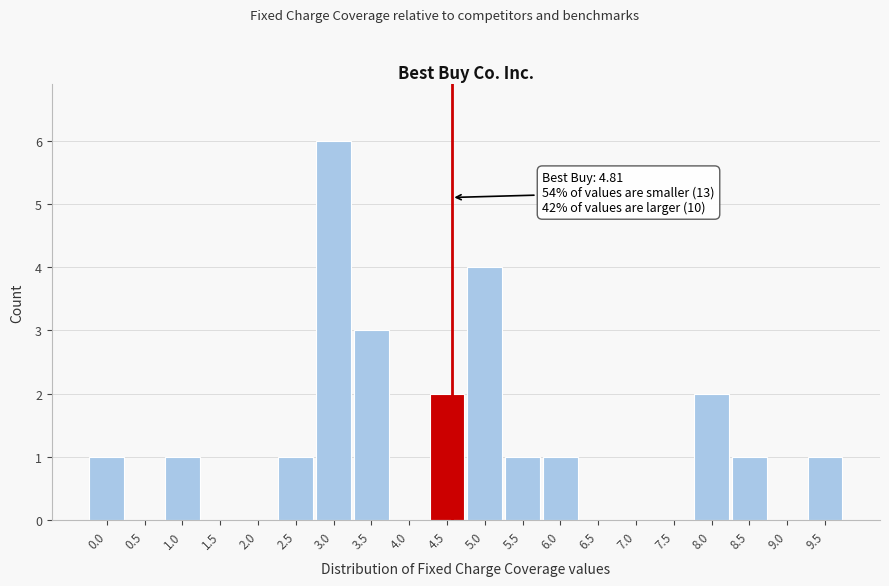

Reading left to right, list all the values displayed in this chart.

0.0=1	0.5=0	1.0=1	1.5=0	2.0=0	2.5=1	3.0=6	3.5=3	4.0=0	4.5=2	5.0=4	5.5=1	6.0=1	6.5=0	7.0=0	7.5=0	8.0=2	8.5=1	9.0=0	9.5=1